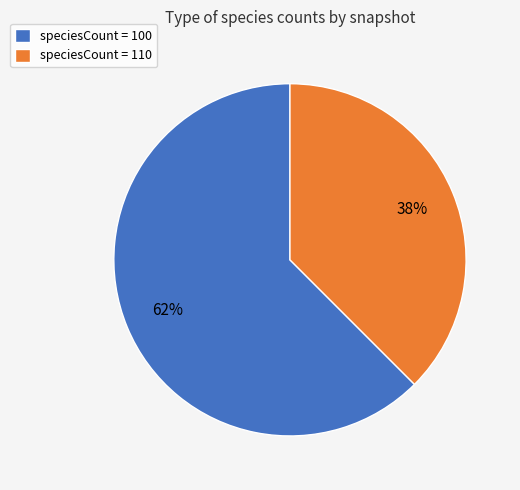

How many slices are in this pie chart?

2